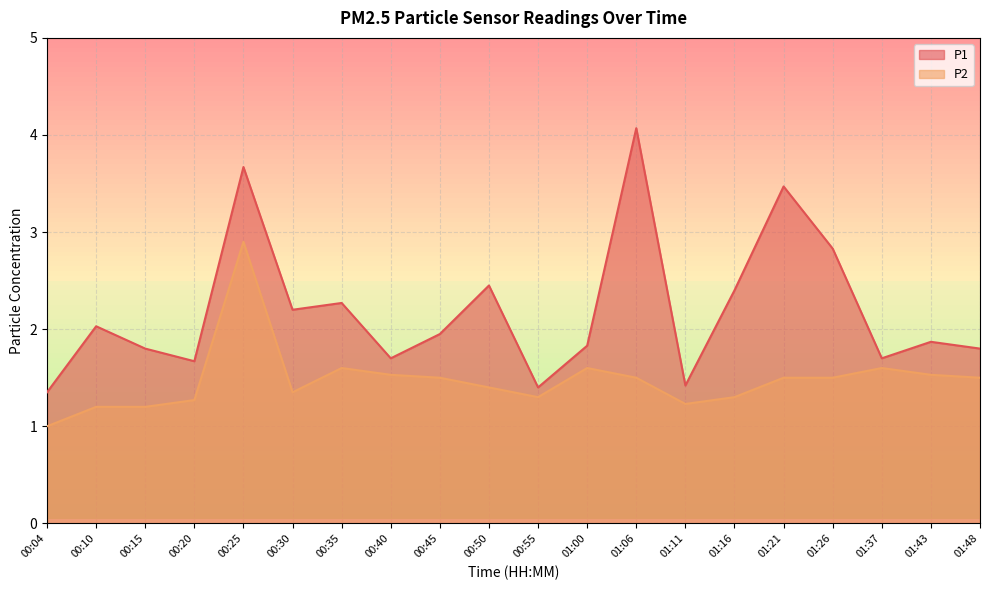

Where is P2 nearest to the value 1?

00:04